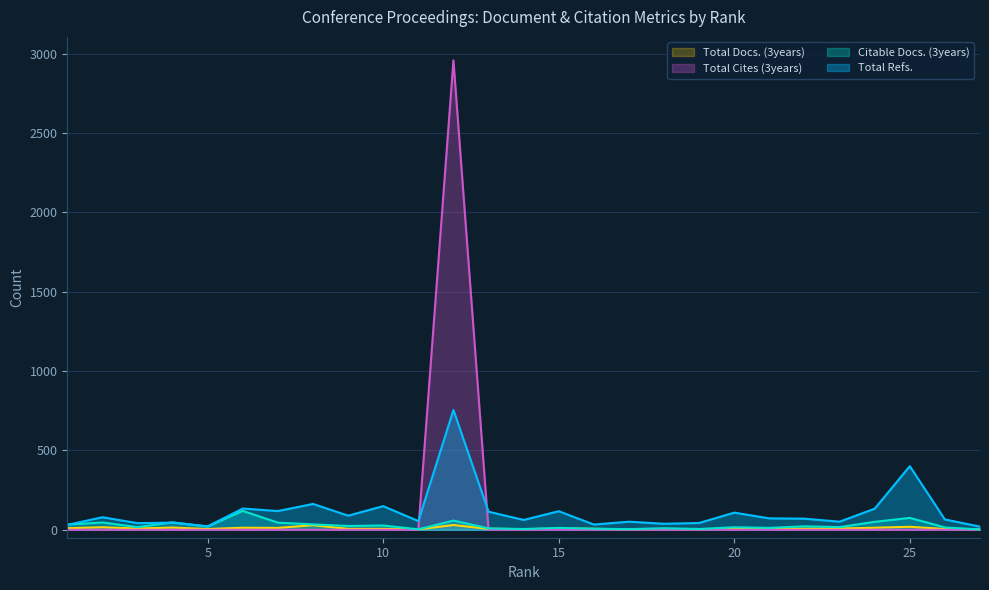

Which series has the widest spread of values?

Total Cites (3years)